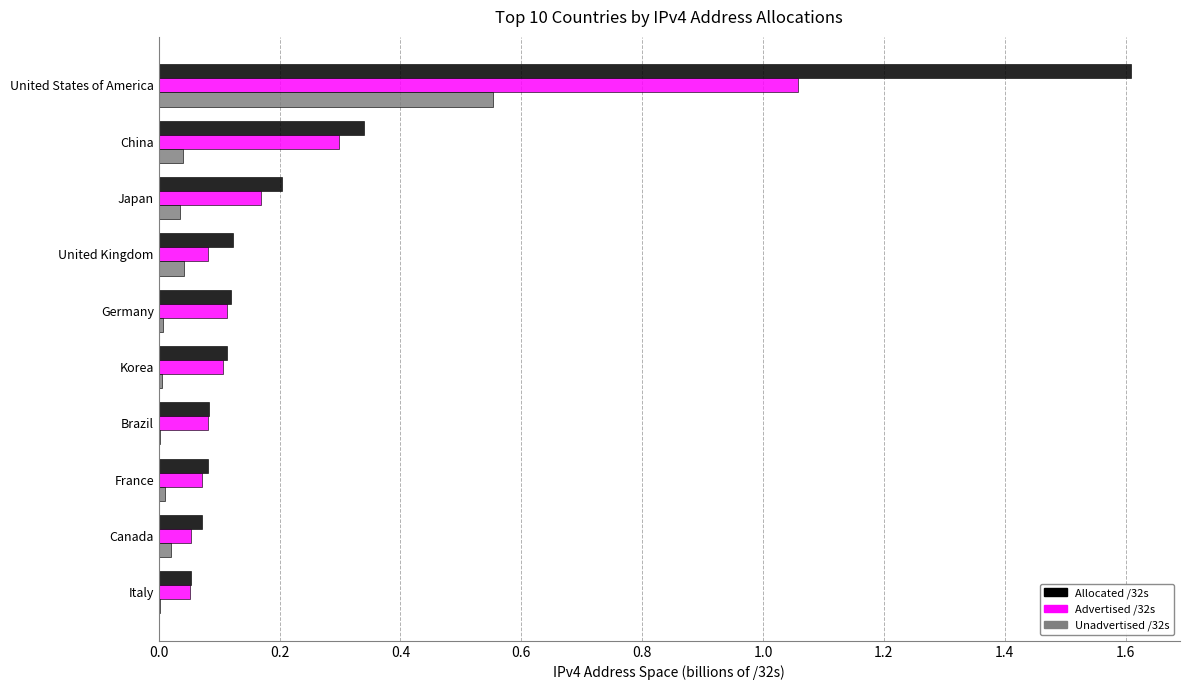

Is it true that Allocated /32s equals 0.0 at Korea?

False